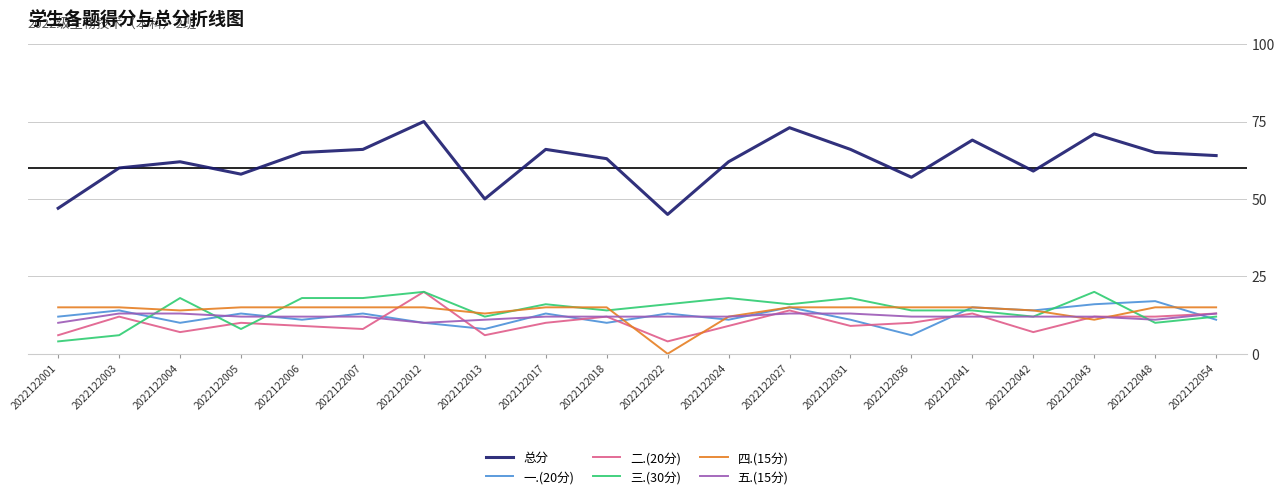

What is the spread (max minus min) of values at 2022122042?

52